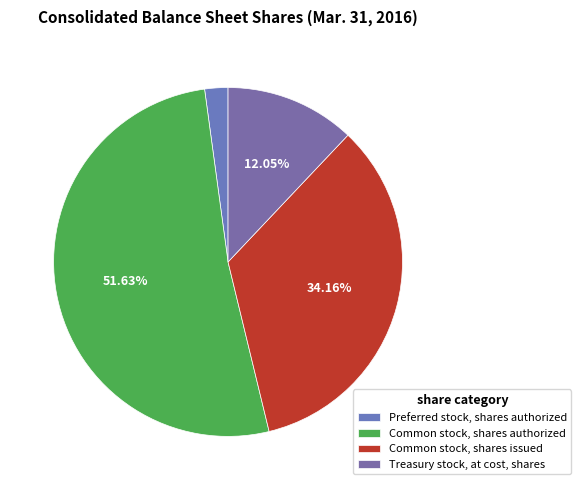

How many slices are in this pie chart?

4